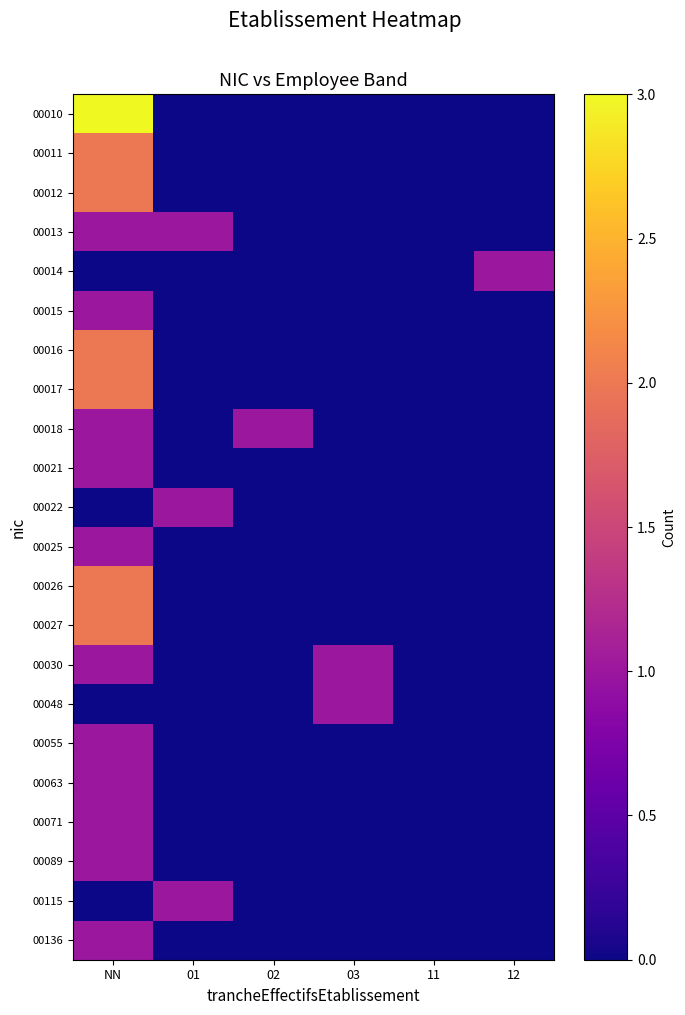

Reading right to left, transcribe all the data shown in this chart.

00010: 12=0	11=0	03=0	02=0	01=0	NN=3
00011: 12=0	11=0	03=0	02=0	01=0	NN=2
00012: 12=0	11=0	03=0	02=0	01=0	NN=2
00013: 12=0	11=0	03=0	02=0	01=1	NN=1
00014: 12=1	11=0	03=0	02=0	01=0	NN=0
00015: 12=0	11=0	03=0	02=0	01=0	NN=1
00016: 12=0	11=0	03=0	02=0	01=0	NN=2
00017: 12=0	11=0	03=0	02=0	01=0	NN=2
00018: 12=0	11=0	03=0	02=1	01=0	NN=1
00021: 12=0	11=0	03=0	02=0	01=0	NN=1
00022: 12=0	11=0	03=0	02=0	01=1	NN=0
00025: 12=0	11=0	03=0	02=0	01=0	NN=1
00026: 12=0	11=0	03=0	02=0	01=0	NN=2
00027: 12=0	11=0	03=0	02=0	01=0	NN=2
00030: 12=0	11=0	03=1	02=0	01=0	NN=1
00048: 12=0	11=0	03=1	02=0	01=0	NN=0
00055: 12=0	11=0	03=0	02=0	01=0	NN=1
00063: 12=0	11=0	03=0	02=0	01=0	NN=1
00071: 12=0	11=0	03=0	02=0	01=0	NN=1
00089: 12=0	11=0	03=0	02=0	01=0	NN=1
00115: 12=0	11=0	03=0	02=0	01=1	NN=0
00136: 12=0	11=0	03=0	02=0	01=0	NN=1